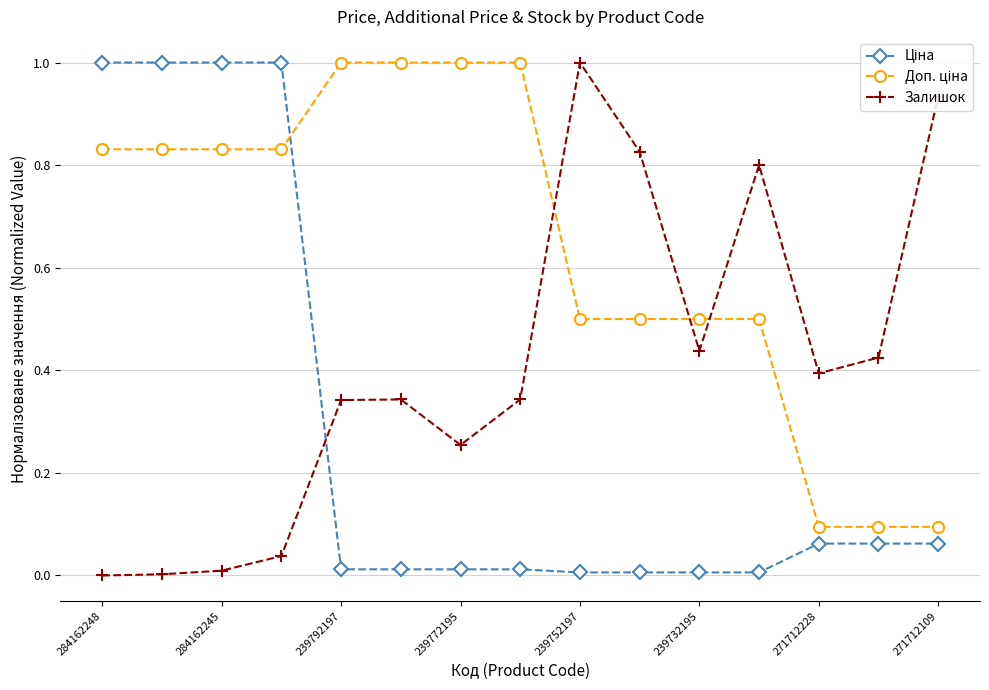

What is the highest value of the Залишок series?

1.0